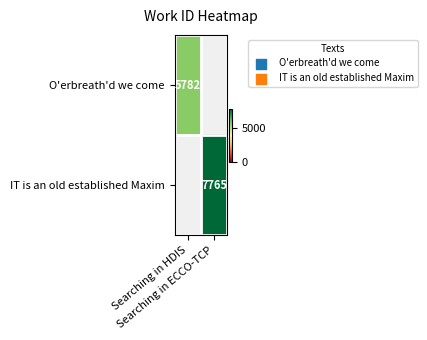

What is the approximate value of IT is an old established Maxim at Searching in ECCO-TCP?

7765.0